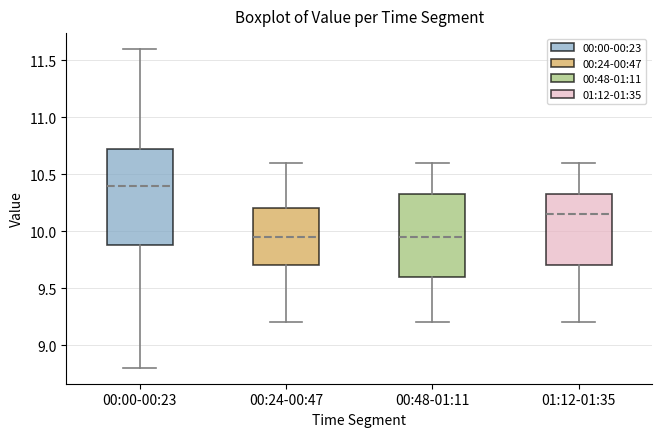

Reading left to right, read every box against the y-axis: the position of its median line, the range the box covers, and the ends of its whiskers. The values are not printed on the chart, so give them approximately, as read against the axis.

00:00-00:23: median 10.40, box 9.90 to 10.75, whiskers 8.80 to 11.60
00:24-00:47: median 9.95, box 9.70 to 10.20, whiskers 9.20 to 10.60
00:48-01:11: median 9.95, box 9.60 to 10.35, whiskers 9.20 to 10.60
01:12-01:35: median 10.15, box 9.70 to 10.35, whiskers 9.20 to 10.60